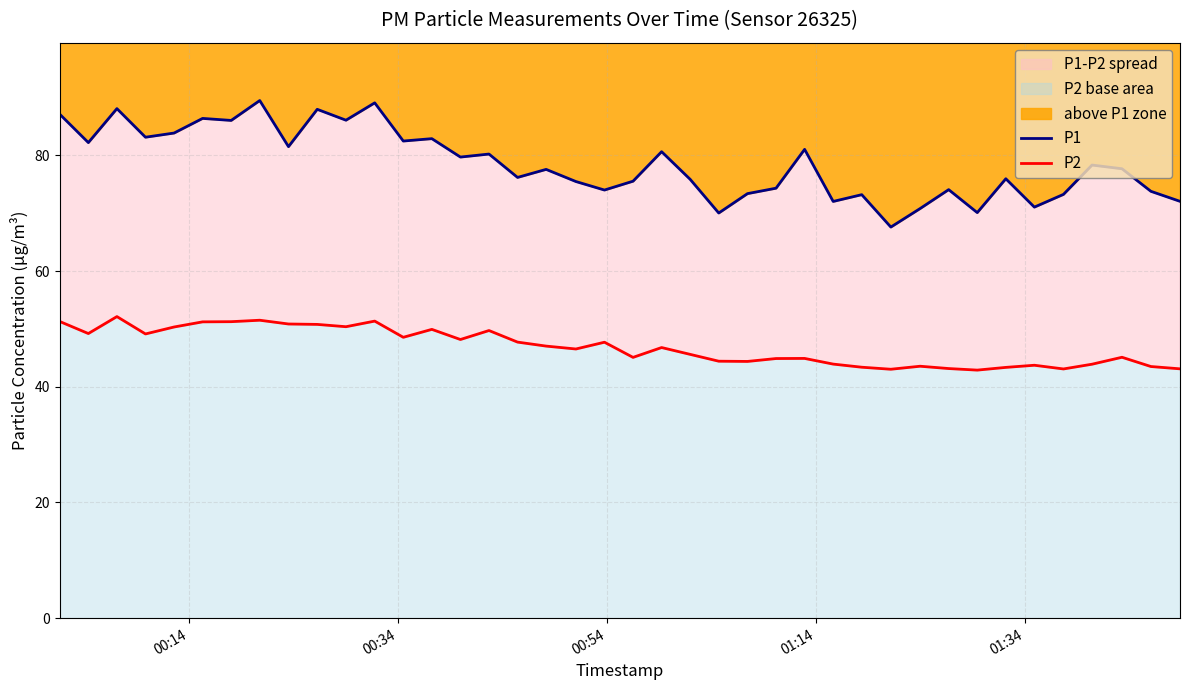

How many interior local peaks does the P2 series have?

11